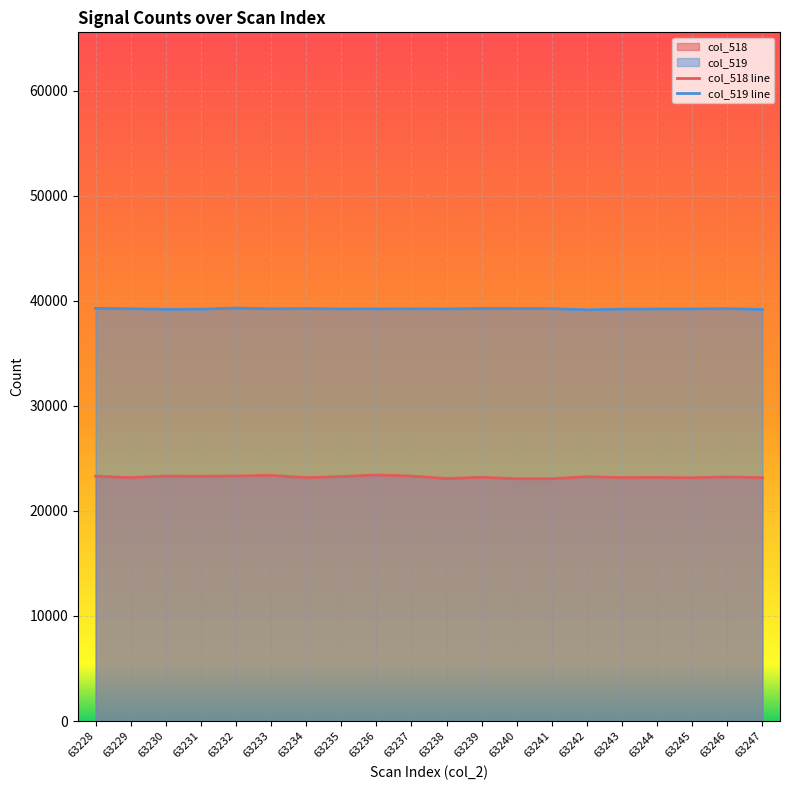

Reading right to left, transcribe all the data shown in this chart.

col_518: 63247=23159	63246=23228	63245=23155	63244=23181	63243=23169	63242=23253	63241=23058	63240=23057	63239=23199	63238=23077	63237=23314	63236=23415	63235=23266	63234=23161	63233=23379	63232=23320	63231=23291	63230=23310	63229=23161	63228=23303
col_519: 63247=39164	63246=39244	63245=39215	63244=39213	63243=39199	63242=39137	63241=39242	63240=39253	63239=39256	63238=39218	63237=39228	63236=39219	63235=39218	63234=39248	63233=39229	63232=39296	63231=39192	63230=39180	63229=39235	63228=39272